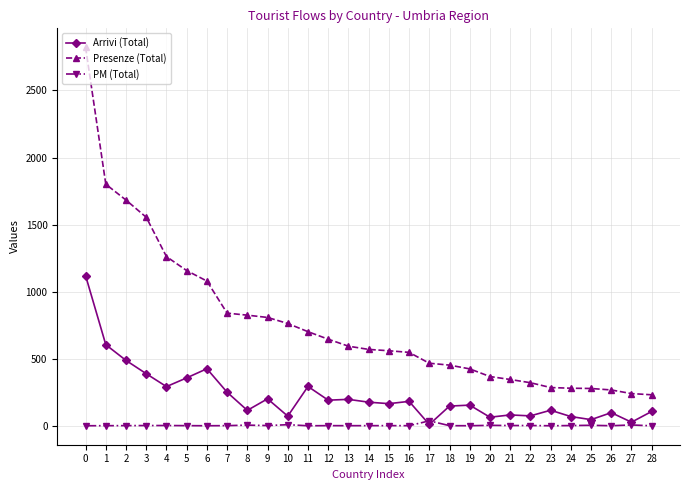

Which series changed the most between 0 and 25?

Presenze (Total)